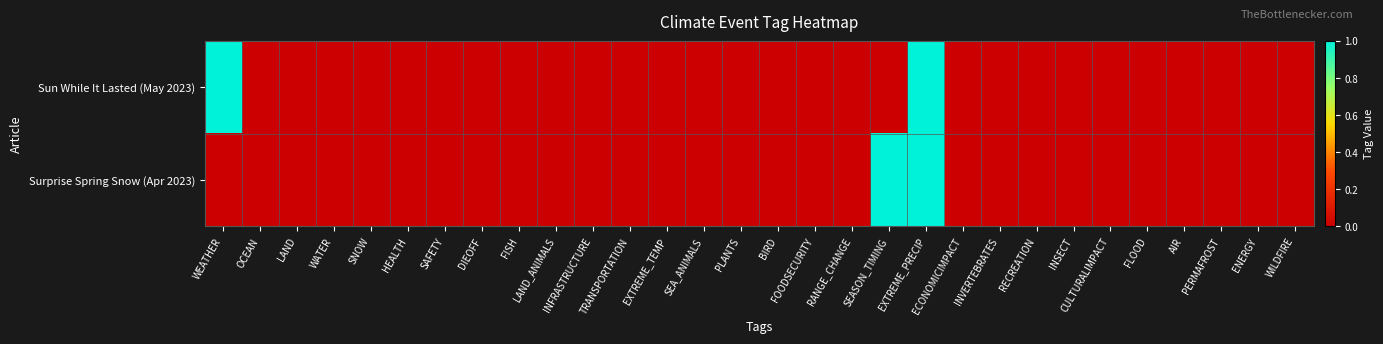

Which has a higher value, SEA_ANIMALS or CULTURALIMPACT?

SEA_ANIMALS